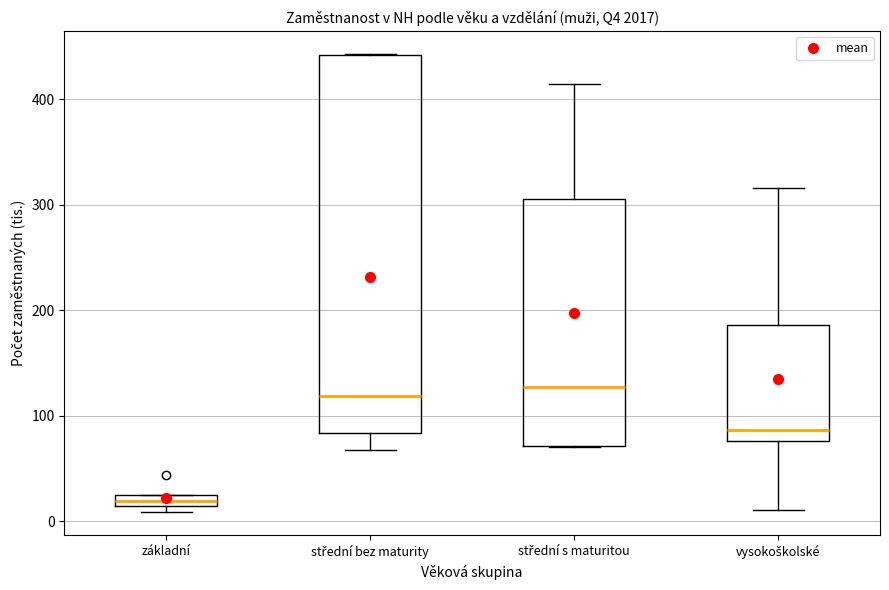

Which box's median line is the lowest?

základní